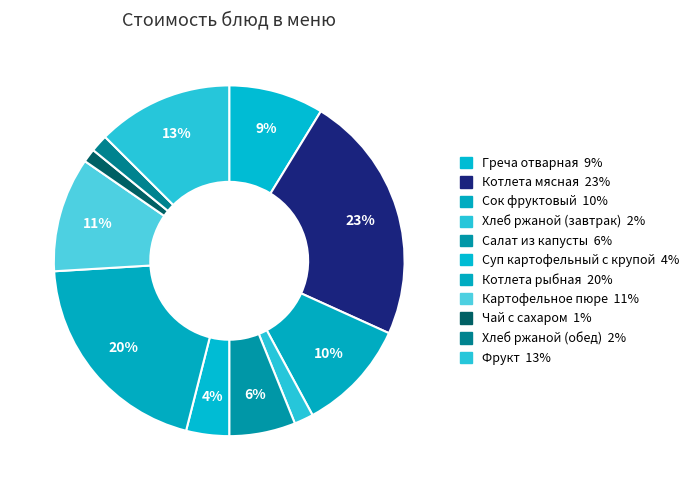

Do Котлета рыбная and Салат из капусты together represent more than half of the pie?

No